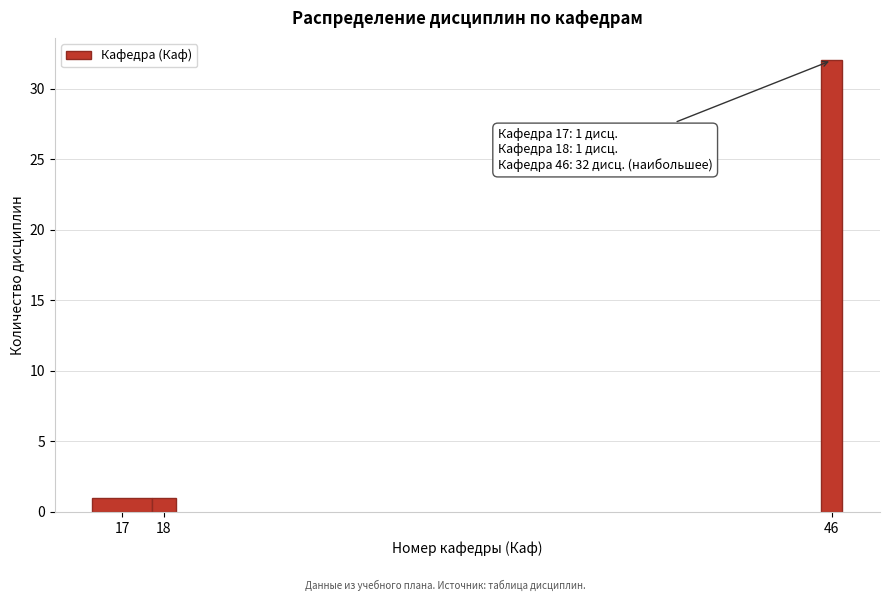

Reading left to right, extract all data points from this chart.

1	1	32